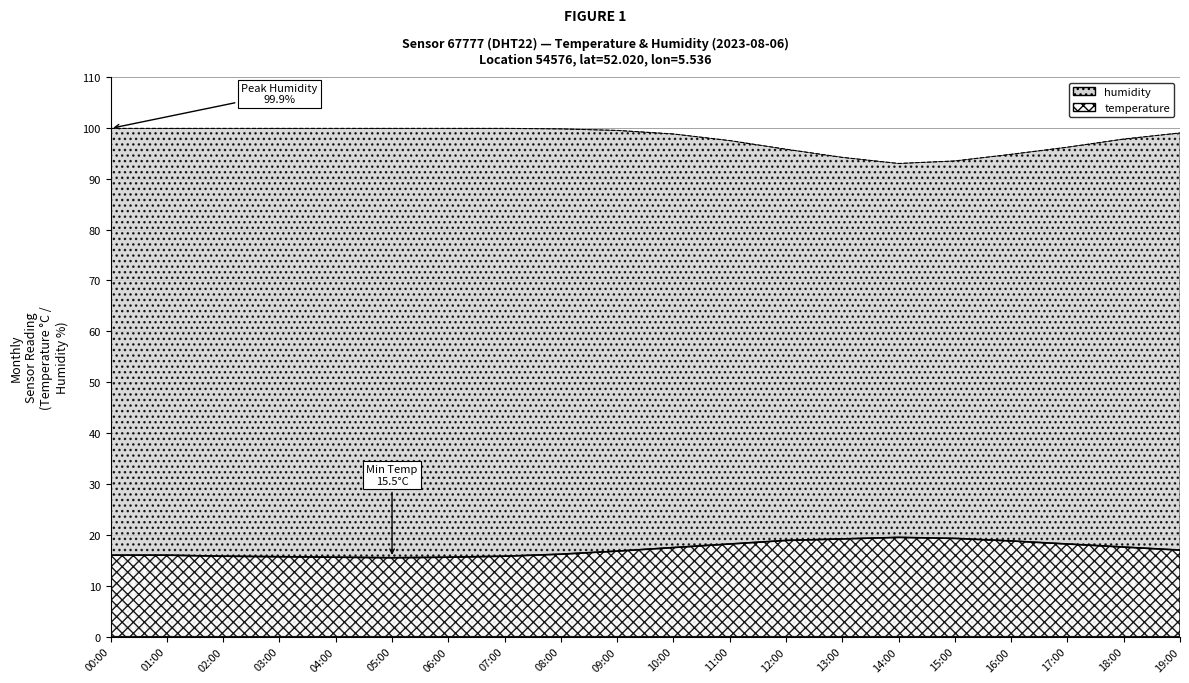

What are all the series names shown in the legend?

temperature, humidity